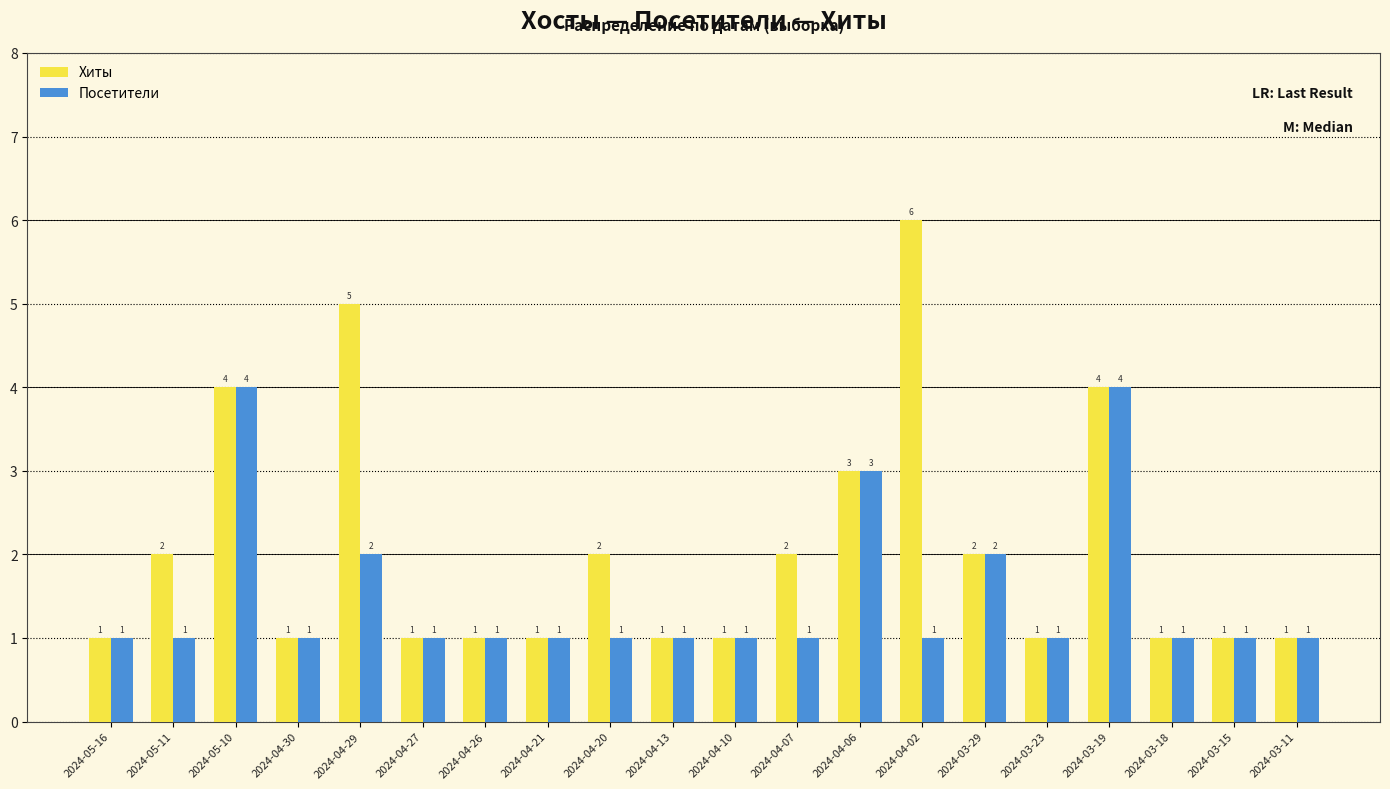

What is the approximate value of Посетители at 2024-05-10?

4